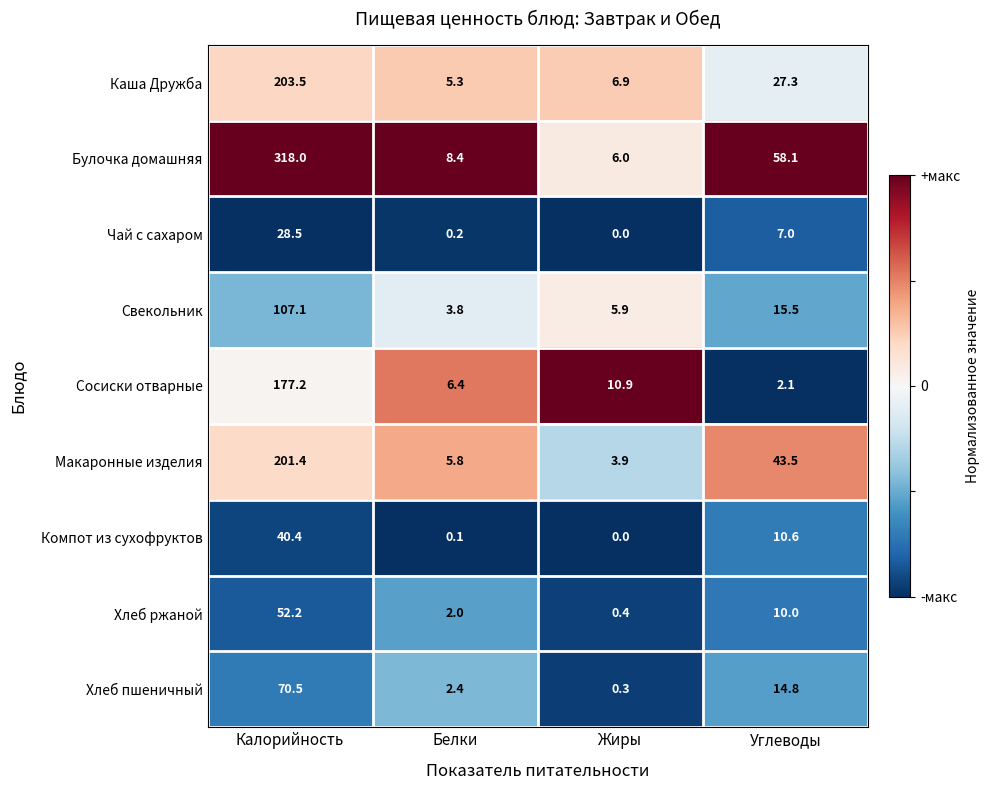

Rank the series by their maximum value, from highest to lowest.

Булочка домашняя, Каша Дружба, Макаронные изделия, Сосиски отварные, Свекольник, Хлеб пшеничный, Хлеб ржаной, Компот из сухофруктов, Чай с сахаром